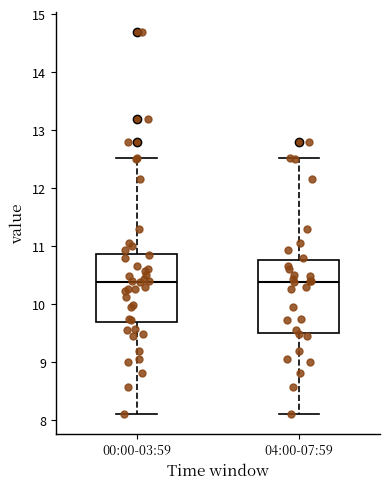

Reading left to right, read every box against the y-axis: the position of its median line, the range the box covers, and the ends of its whiskers. The values are not printed on the chart, so give them approximately, as read against the axis.

00:00-03:59: median 10.4, box 9.7 to 10.9, whiskers 8.1 to 12.5
04:00-07:59: median 10.4, box 9.5 to 10.8, whiskers 8.1 to 12.5